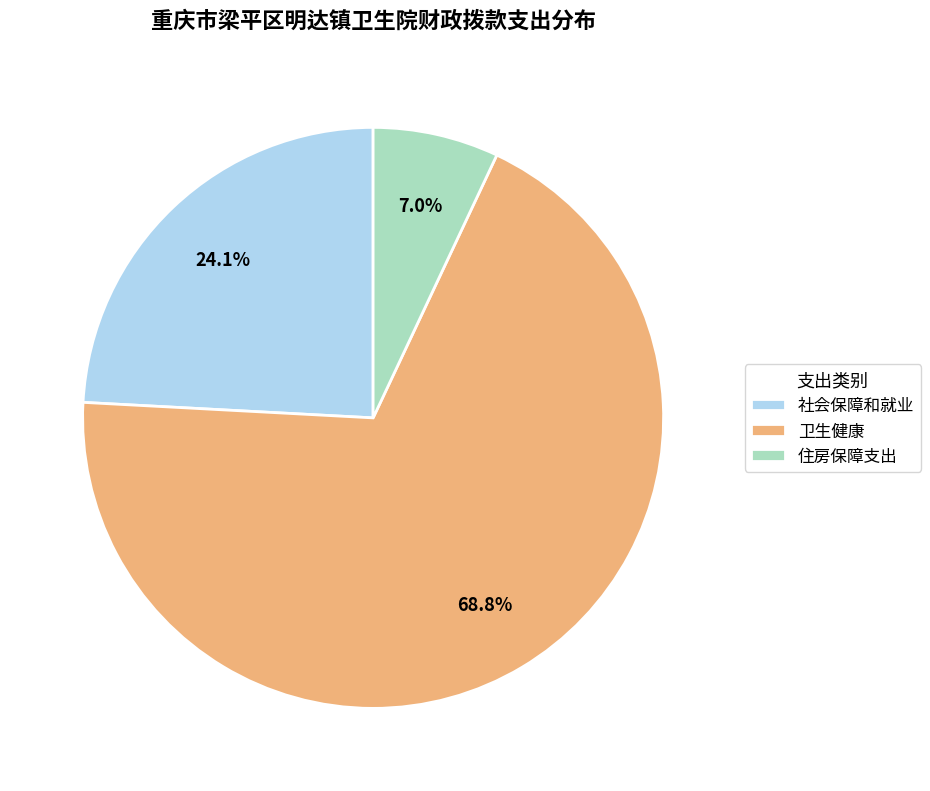

To the nearest percent, what is the combined percentage of 社会保障和就业 and 住房保障支出?

31%